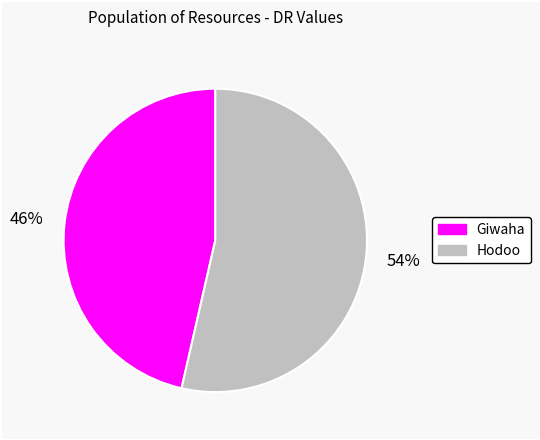

Is it true that Hodoo is 48% of the pie?

False